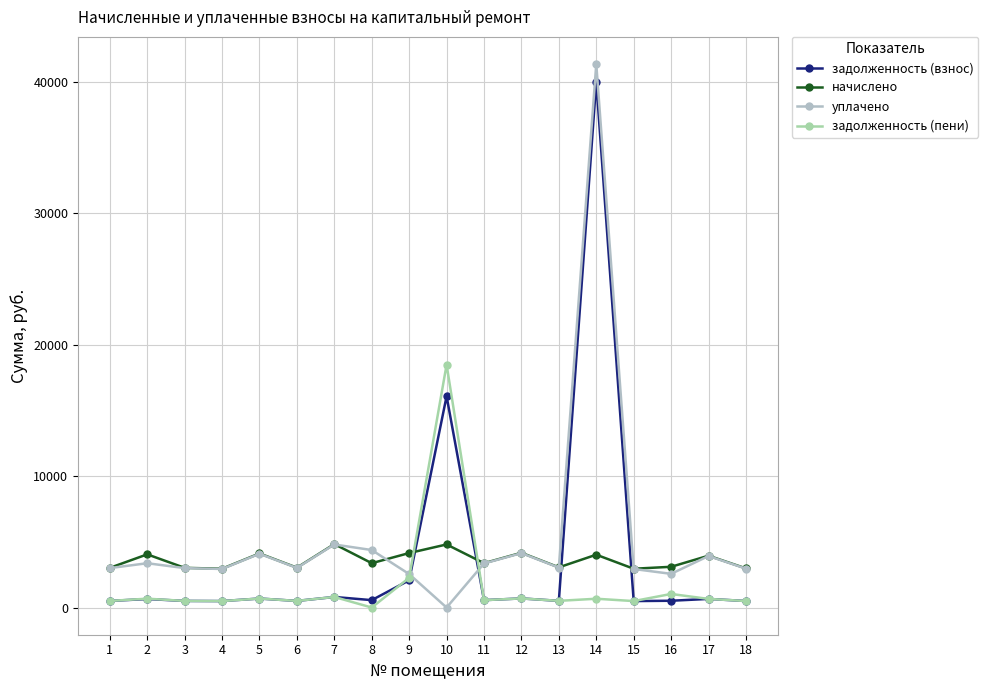

How many data points in задолженность (взнос) are above 563?

9